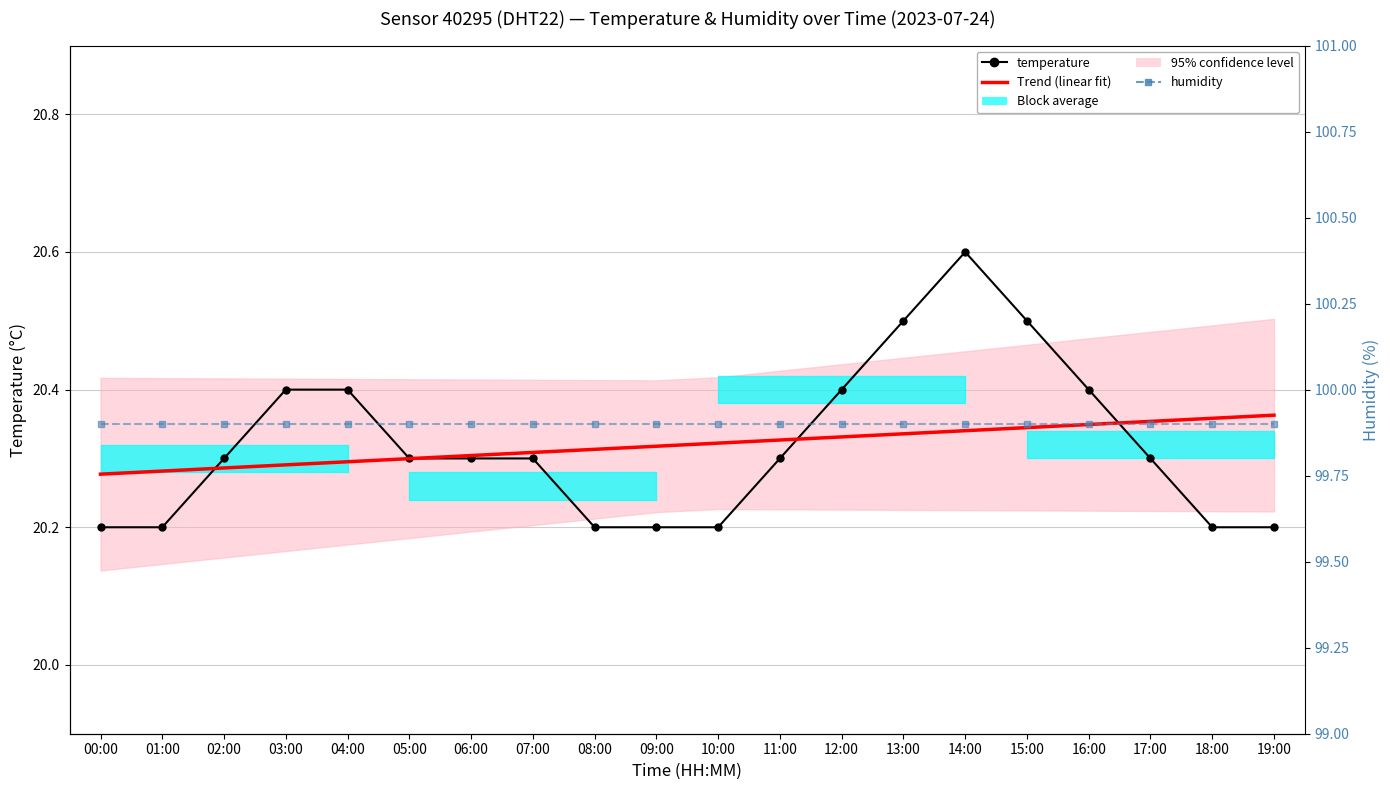

True or false: humidity and temperature cross at least once.

False